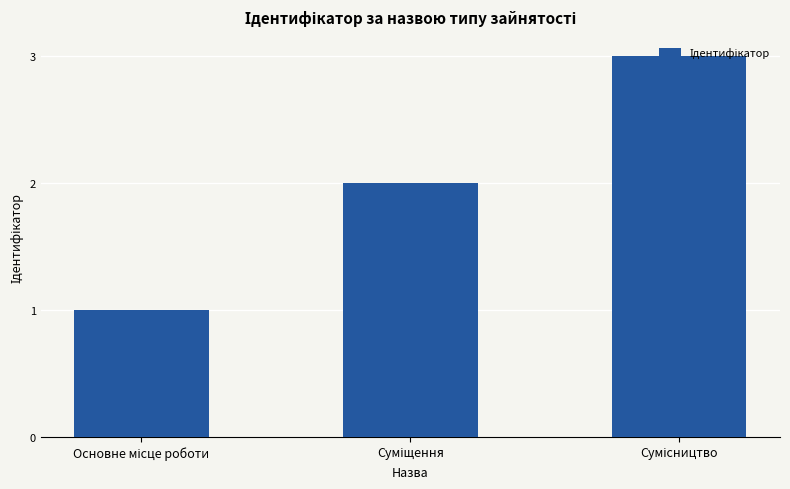

What is the greatest value displayed?

3